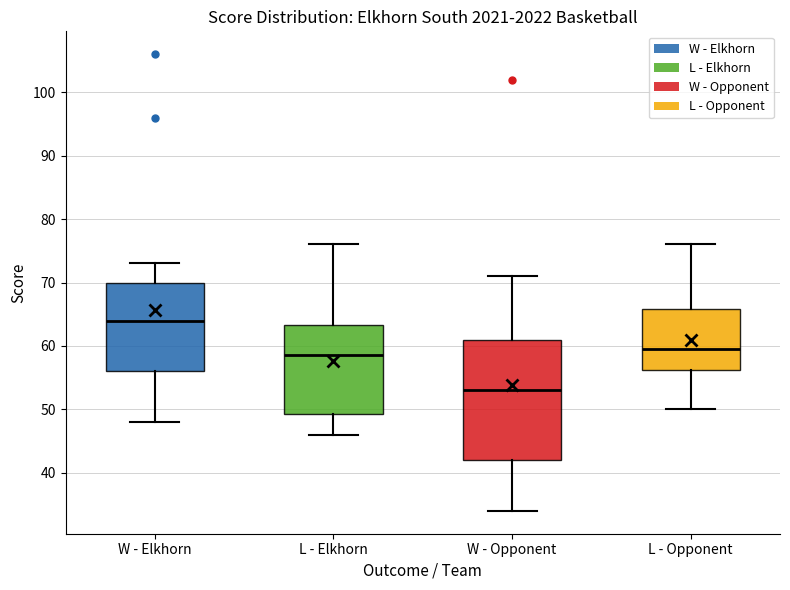

Reading left to right, read every box against the y-axis: the position of its median line, the range the box covers, and the ends of its whiskers. The values are not printed on the chart, so give them approximately, as read against the axis.

W - Elkhorn: median 64, box 56 to 70, whiskers 48 to 73
L - Elkhorn: median 59, box 49 to 63, whiskers 46 to 76
W - Opponent: median 53, box 42 to 61, whiskers 34 to 71
L - Opponent: median 60, box 56 to 66, whiskers 50 to 76